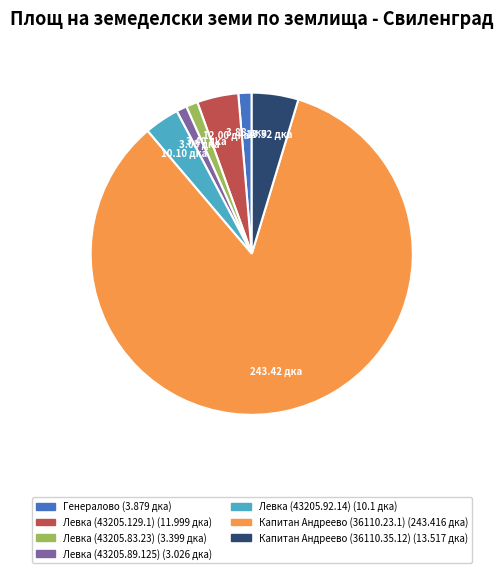

How many segments does this pie chart have?

7